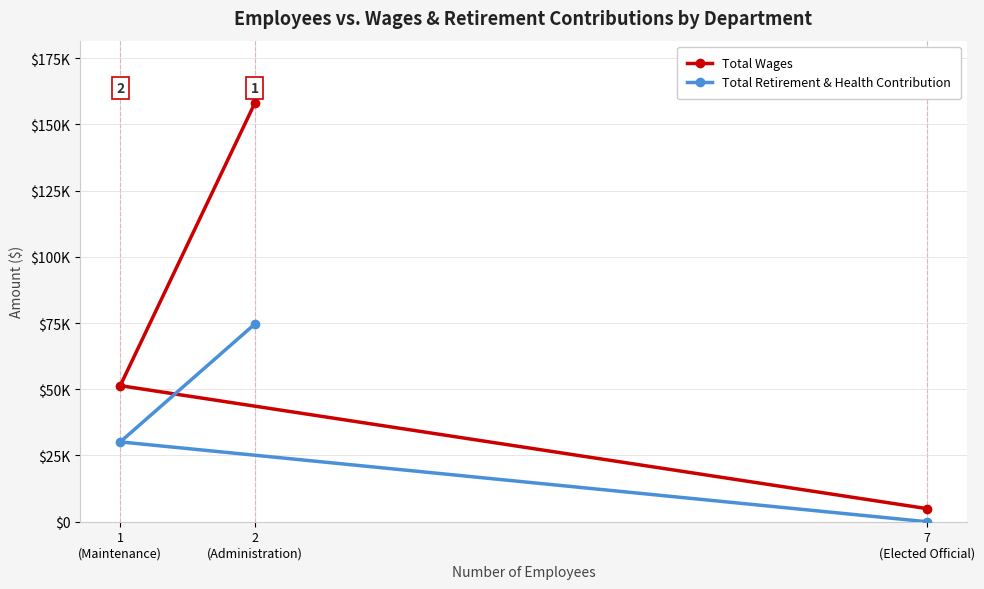

What is the sum of all Total Wages values?

214189